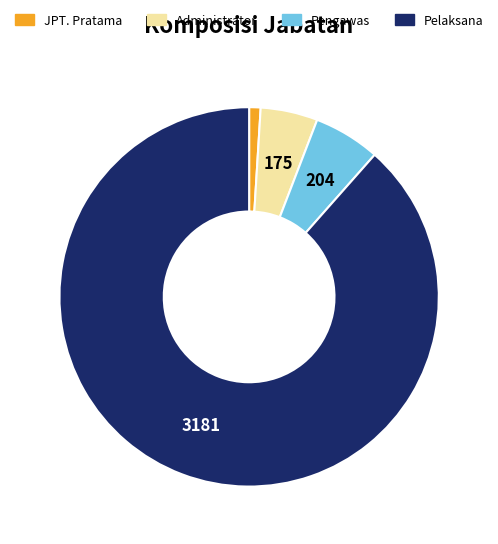

True or false: JPT. Pratama accounts for 1% of the total.

True